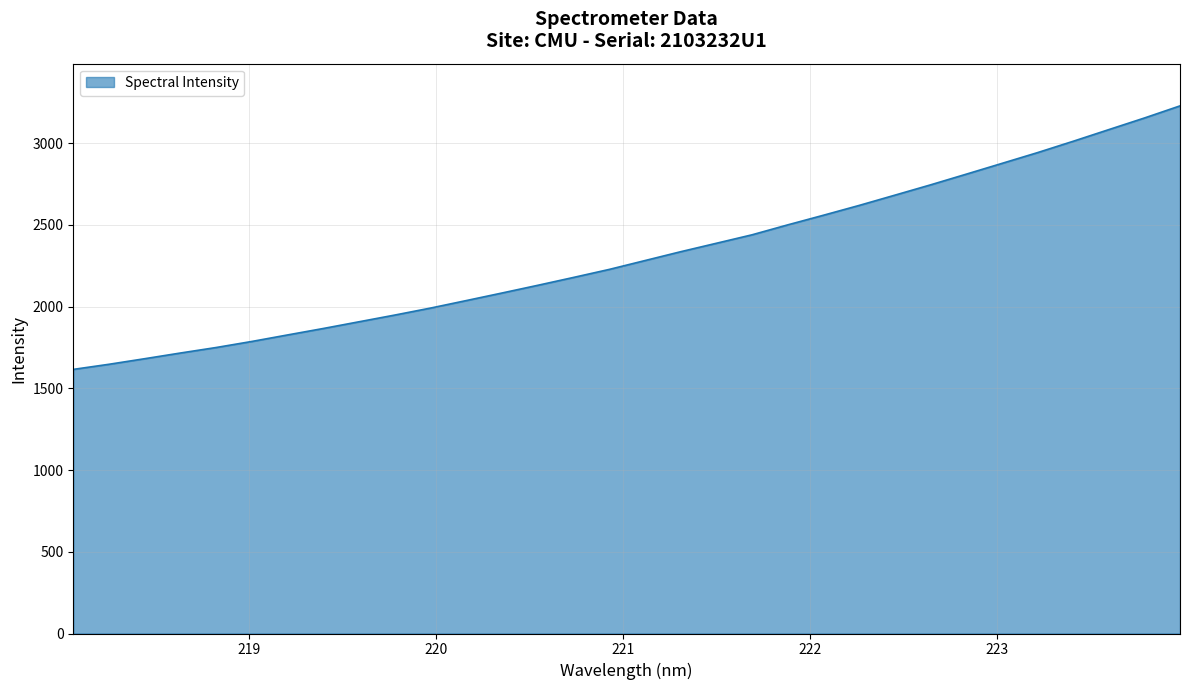

What is the maximum value shown in the chart?

3227.6